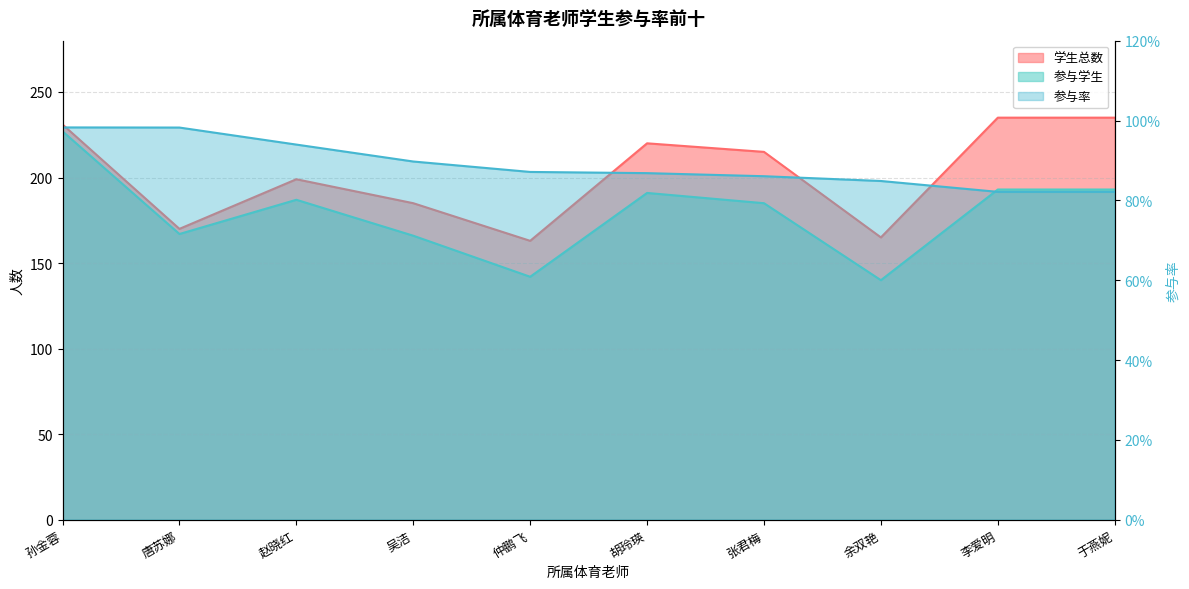

List the labels in order of 参与学生 value, smallest first.

余双艳, 仲鹏飞, 吴洁, 唐苏娜, 张君梅, 赵晓红, 胡玲瑛, 李爱明, 于燕妮, 孙金蓉